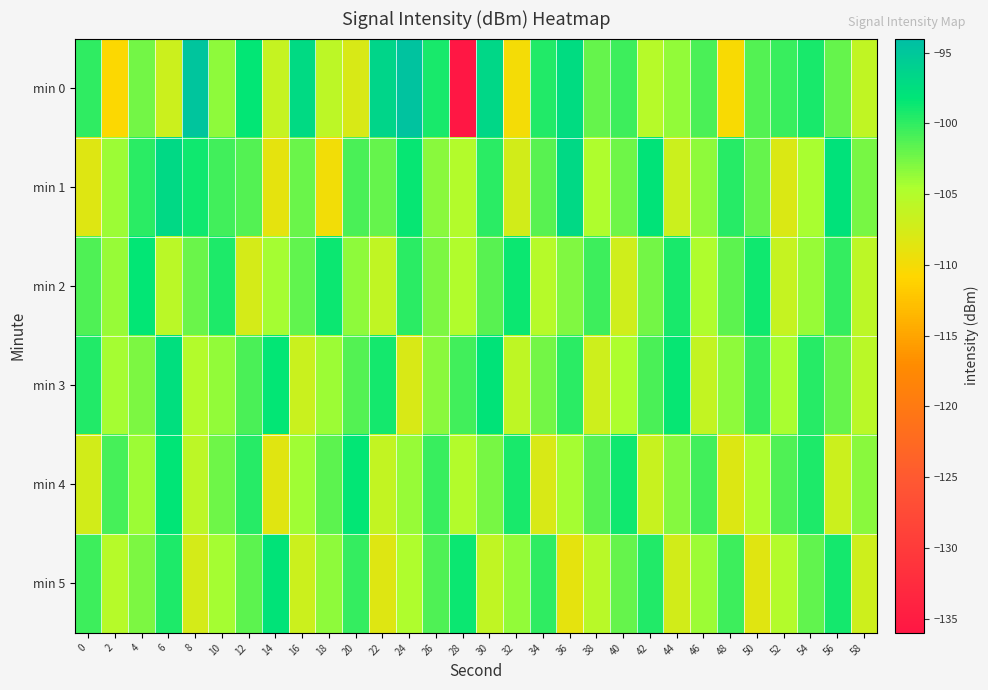

What is the total value across all series at 18?

-623.4